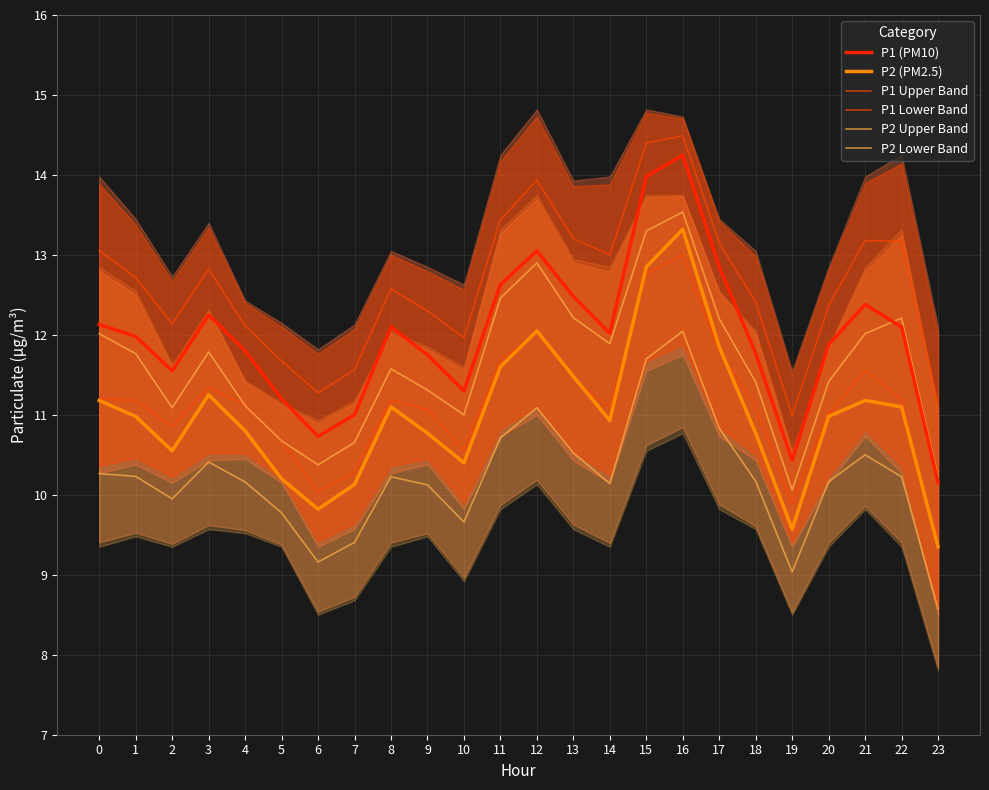

True or false: P1 (PM10) and P2 Lower Band intersect in this chart.

False